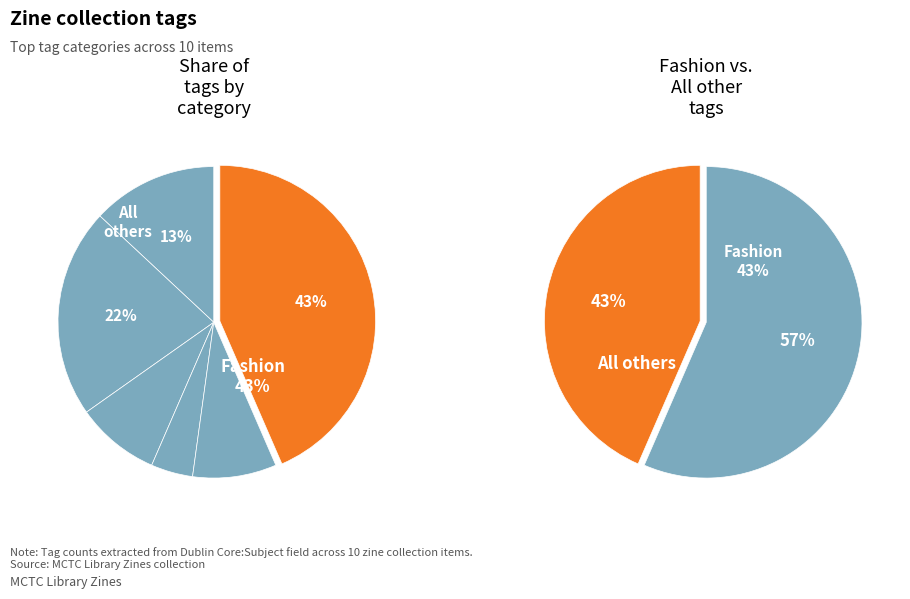

How many segments does this pie chart have?

6